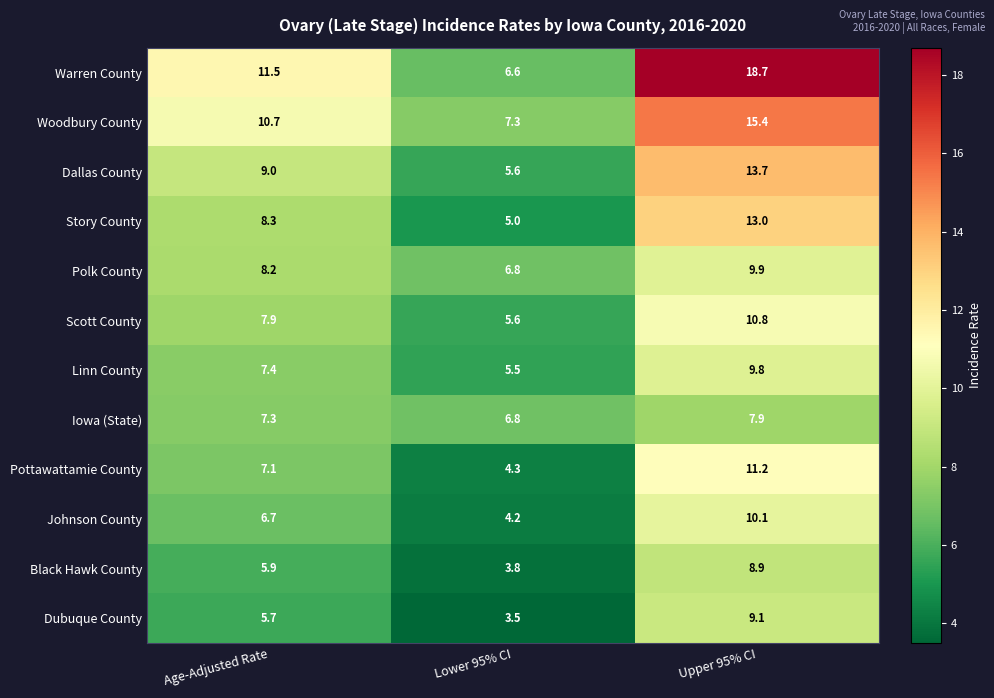

What is the difference between the highest and lowest values at Upper 95% CI?

10.8